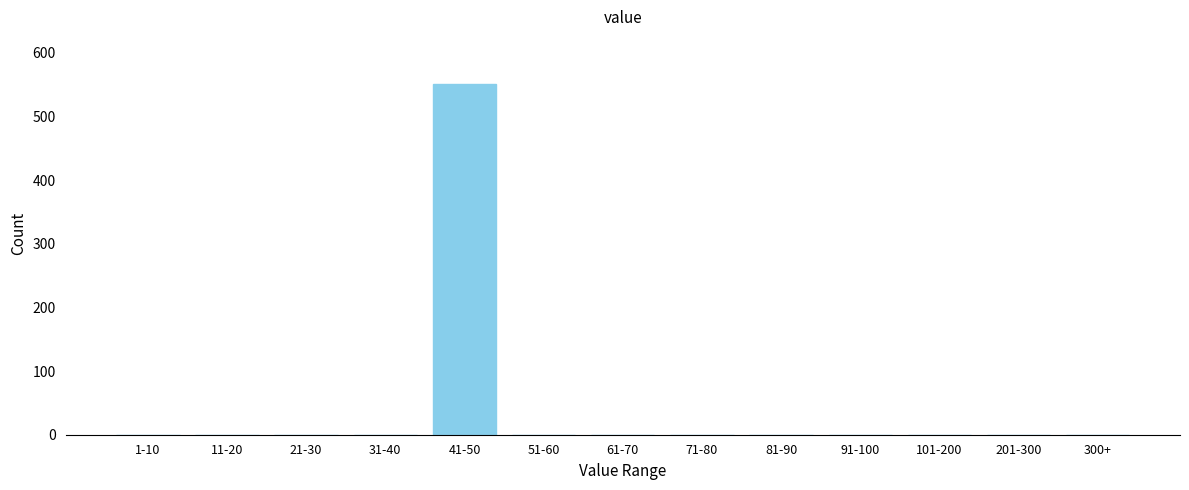

Reading left to right, transcribe all the data shown in this chart.

1-10=0	11-20=0	21-30=0	31-40=0	41-50=551	51-60=0	61-70=0	71-80=0	81-90=0	91-100=0	101-200=0	201-300=0	300+=0